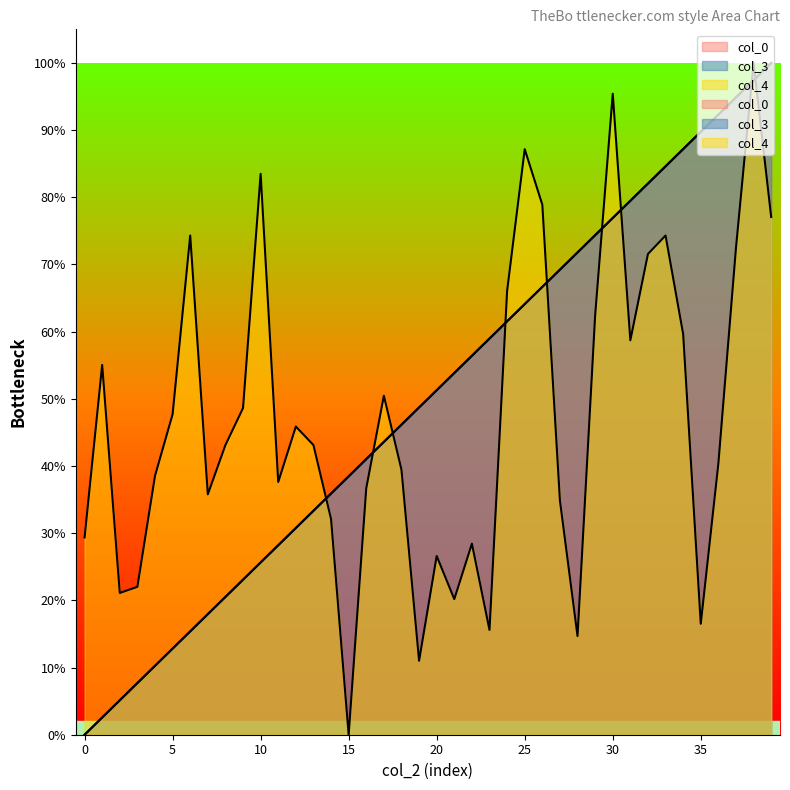

Reading left to right, extract all data points from this chart.

col_0: 0=0.0	1=0.0	2=0.1	3=0.1	4=0.1	5=0.1	6=0.2	7=0.2	8=0.2	9=0.2	10=0.3	11=0.3	12=0.3	13=0.3	14=0.4	15=0.4	16=0.4	17=0.4	18=0.5	19=0.5	20=0.5	21=0.5	22=0.6	23=0.6	24=0.6	25=0.6	26=0.7	27=0.7	28=0.7	29=0.7	30=0.8	31=0.8	32=0.8	33=0.8	34=0.9	35=0.9	36=0.9	37=0.9	38=1.0	39=1.0
col_3: 0=0.0	1=0.0	2=0.1	3=0.1	4=0.1	5=0.1	6=0.2	7=0.2	8=0.2	9=0.2	10=0.3	11=0.3	12=0.3	13=0.3	14=0.4	15=0.4	16=0.4	17=0.4	18=0.5	19=0.5	20=0.5	21=0.5	22=0.6	23=0.6	24=0.6	25=0.6	26=0.7	27=0.7	28=0.7	29=0.7	30=0.8	31=0.8	32=0.8	33=0.8	34=0.9	35=0.9	36=0.9	37=0.9	38=1.0	39=1.0
col_4: 0=0.3	1=0.6	2=0.2	3=0.2	4=0.4	5=0.5	6=0.7	7=0.4	8=0.4	9=0.5	10=0.8	11=0.4	12=0.5	13=0.4	14=0.3	15=0.0	16=0.4	17=0.5	18=0.4	19=0.1	20=0.3	21=0.2	22=0.3	23=0.2	24=0.7	25=0.9	26=0.8	27=0.3	28=0.1	29=0.6	30=1.0	31=0.6	32=0.7	33=0.7	34=0.6	35=0.2	36=0.4	37=0.7	38=1.0	39=0.8